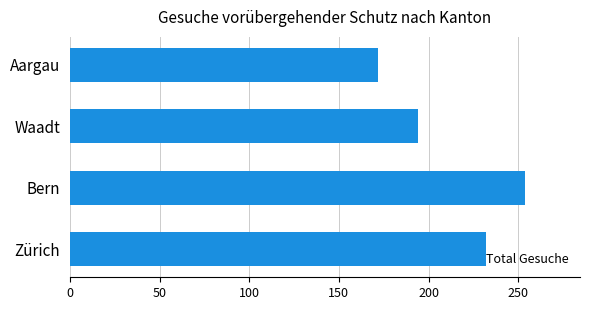

True or false: the data shows 269 at Aargau.

False